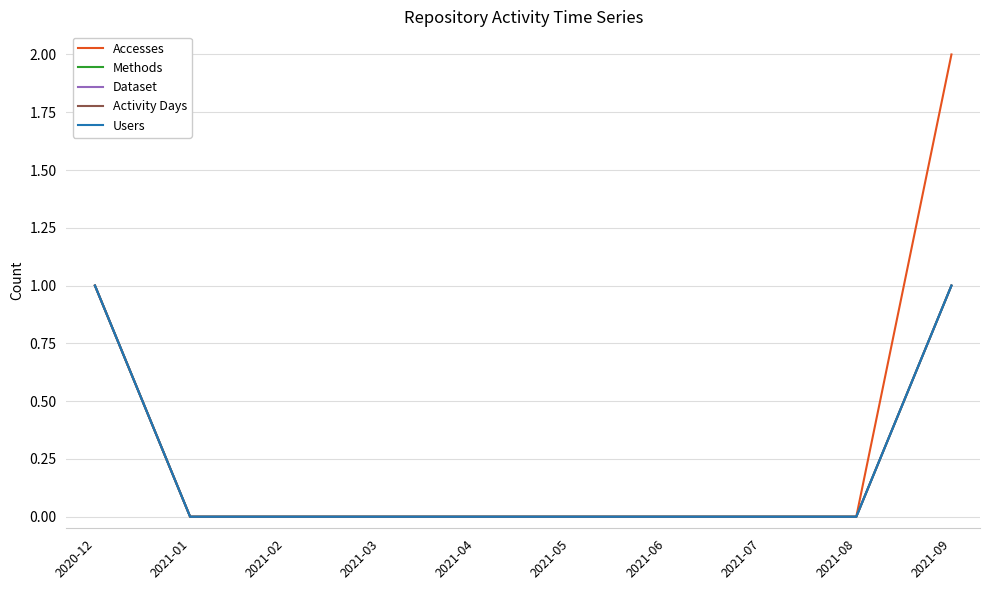

Which label corresponds to the largest value in the chart?

2021-09